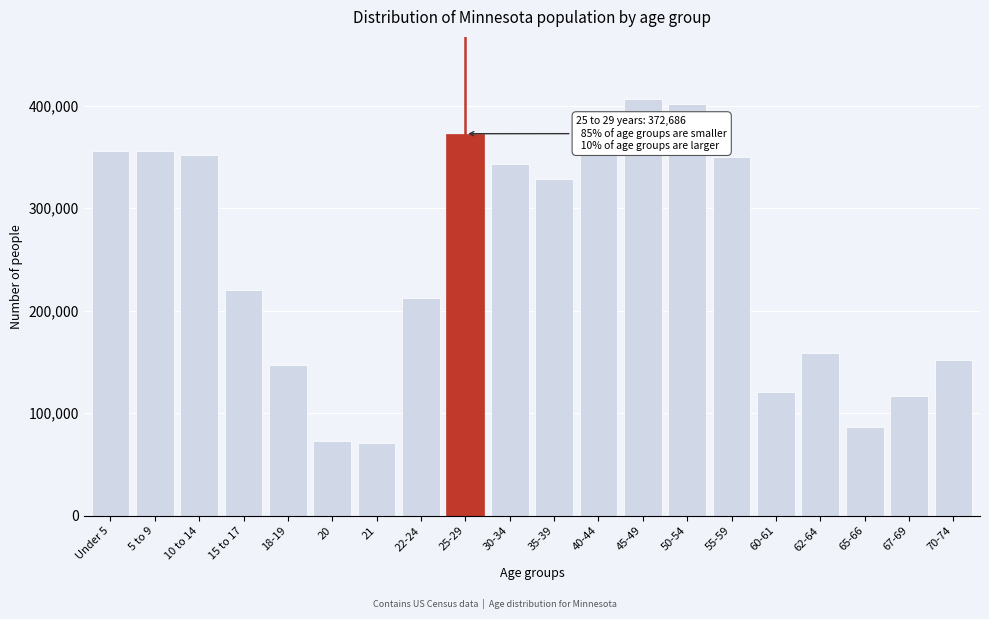

What is the average value?

248762